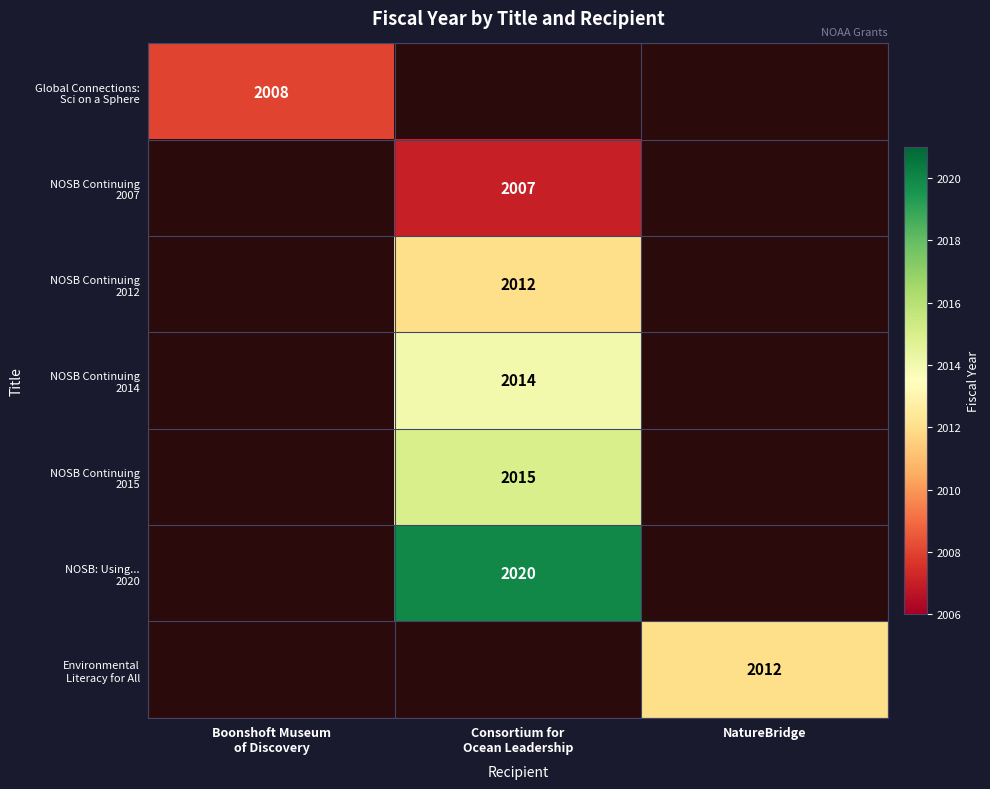

What is the approximate value of NOSB: Using... 2020 at Consortium for Ocean Leadership?

2020.0